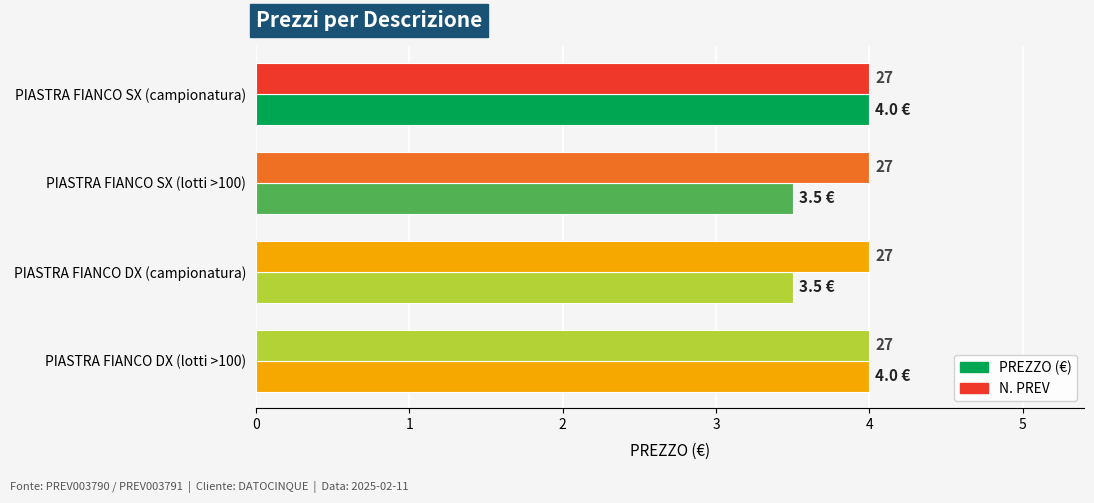

Is it true that PREZZO equals 3.5 at 1?

True